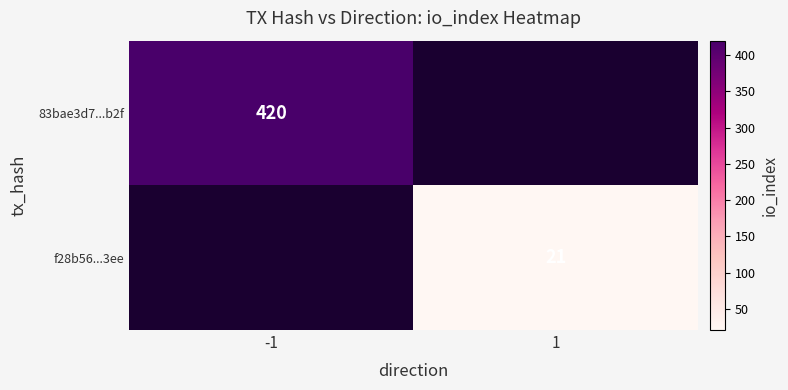

Count the number of data series in this chart.

2